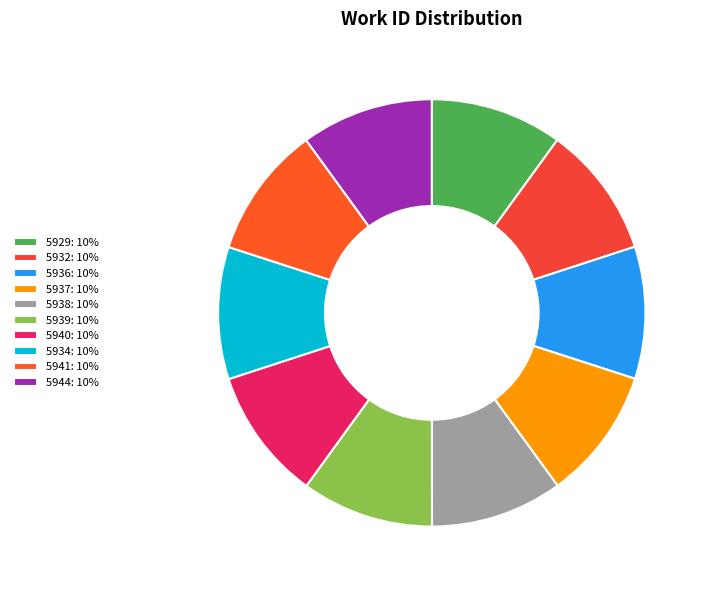

True or false: 5934 accounts for 10% of the total.

True